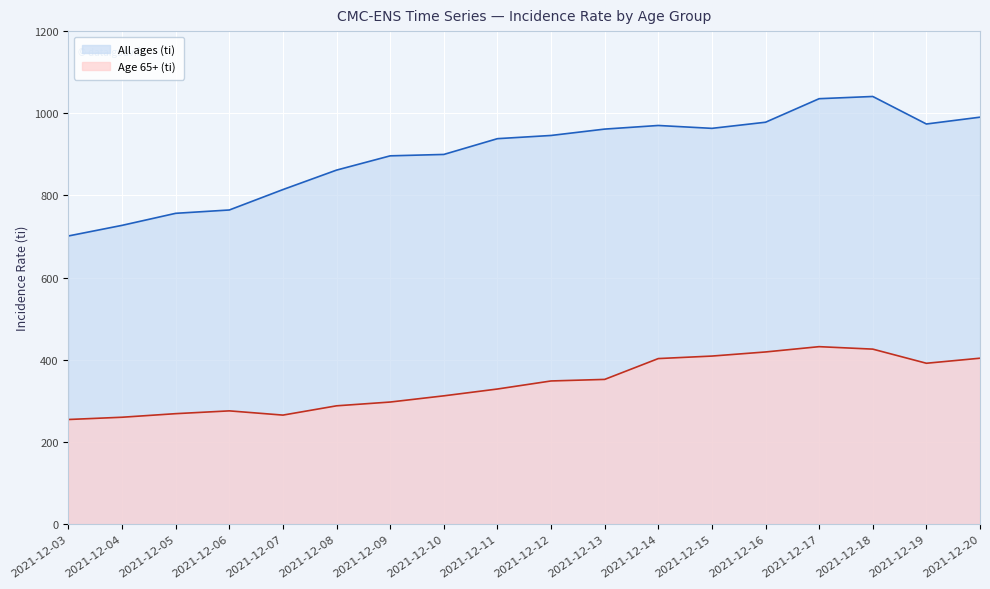

Which label corresponds to the smallest value in the chart?

2021-12-03